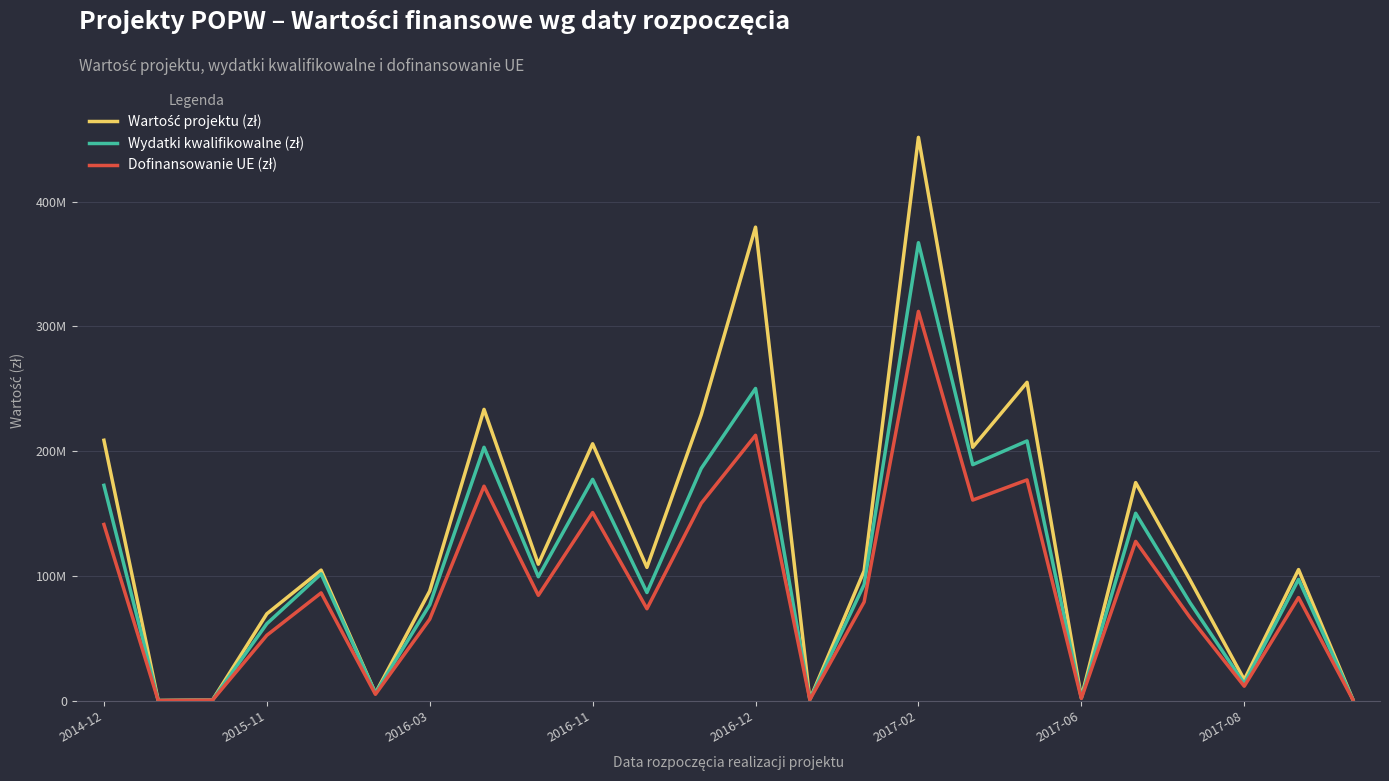

True or false: Dofinansowanie UE (zł) and Wartość projektu (zł) intersect in this chart.

False